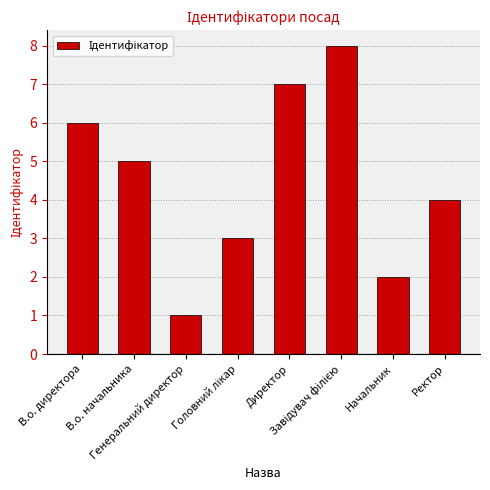

How many categories are shown in the chart?

8